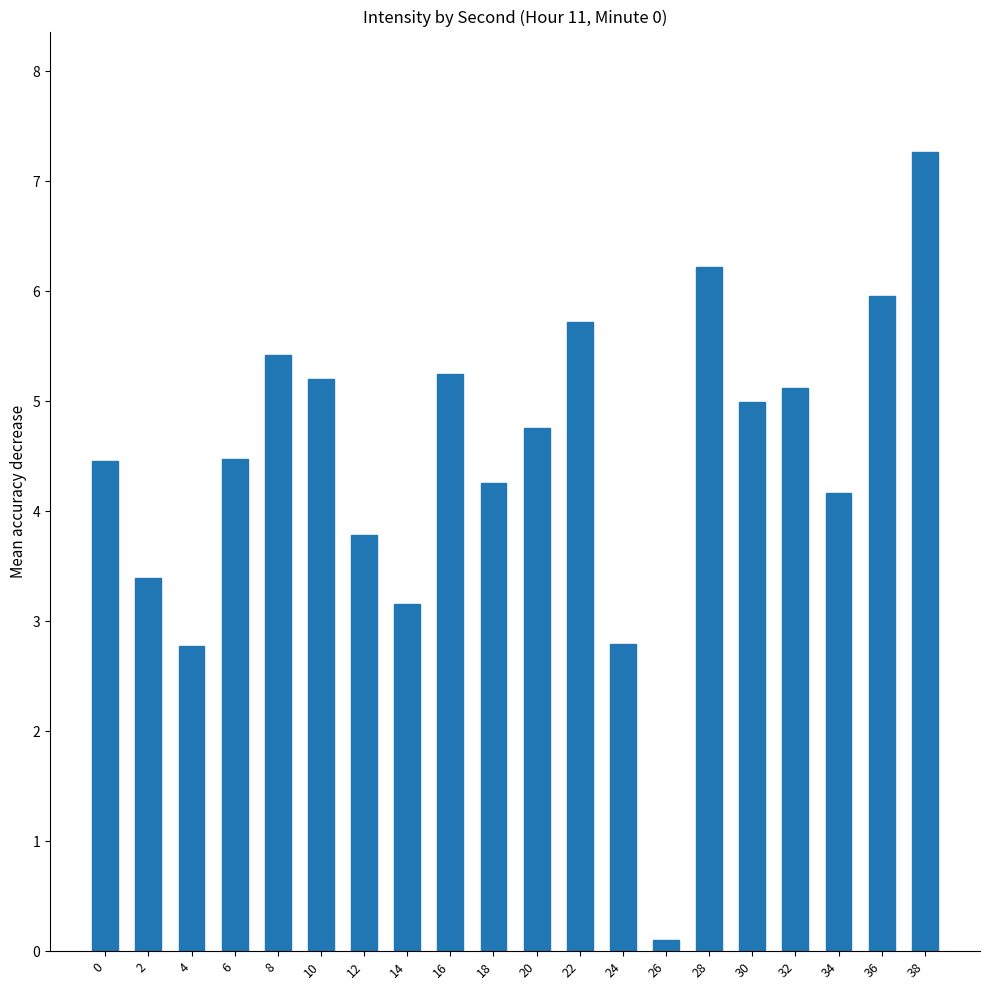

Count the number of values greater than 4.

14